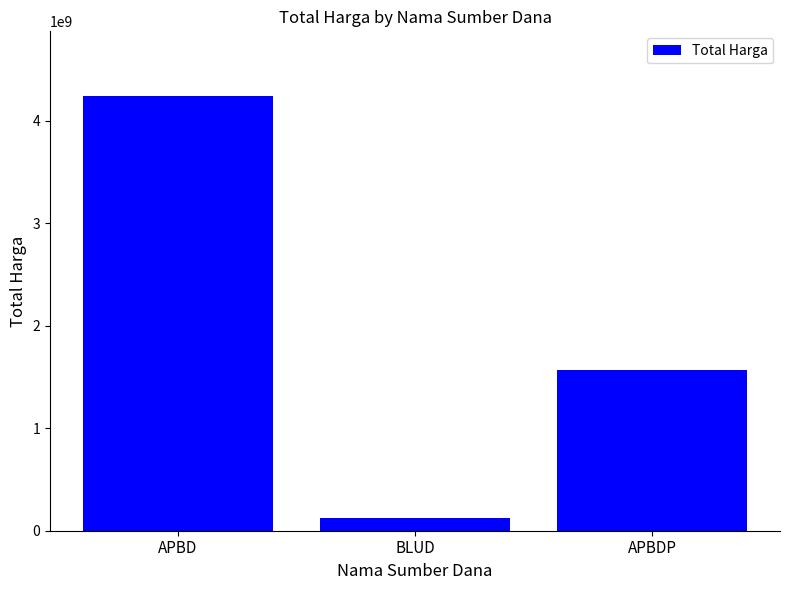

What is the sum of all values?

5934727880